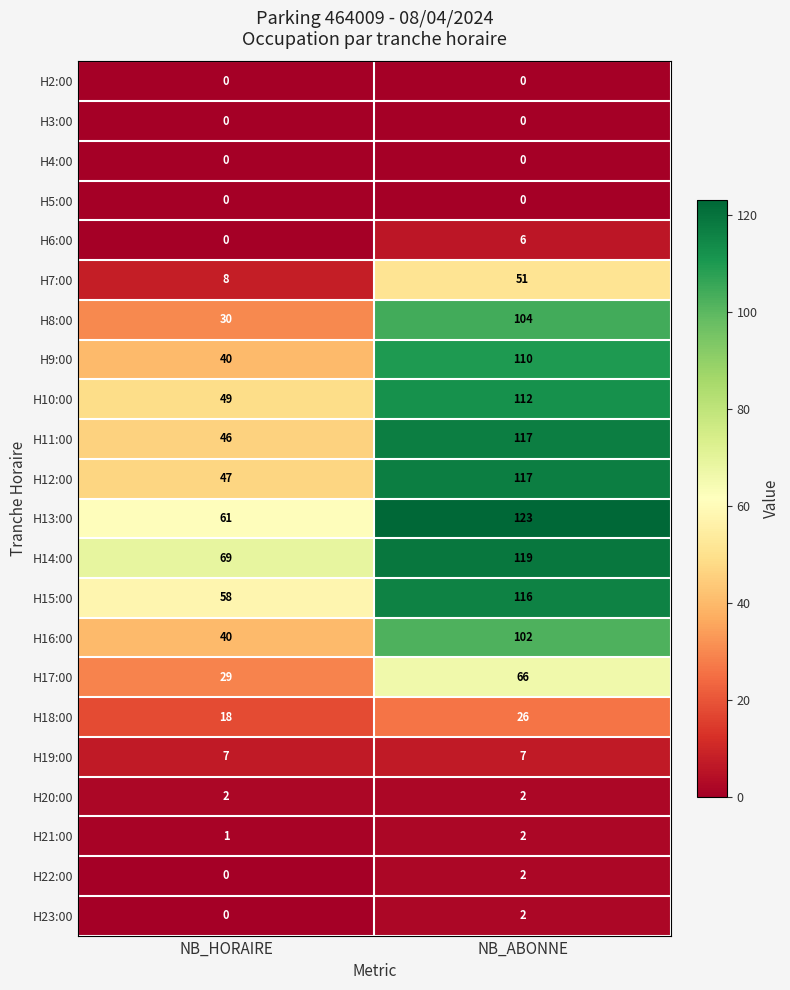

Where is H23:00 nearest to the value 1?

NB_HORAIRE